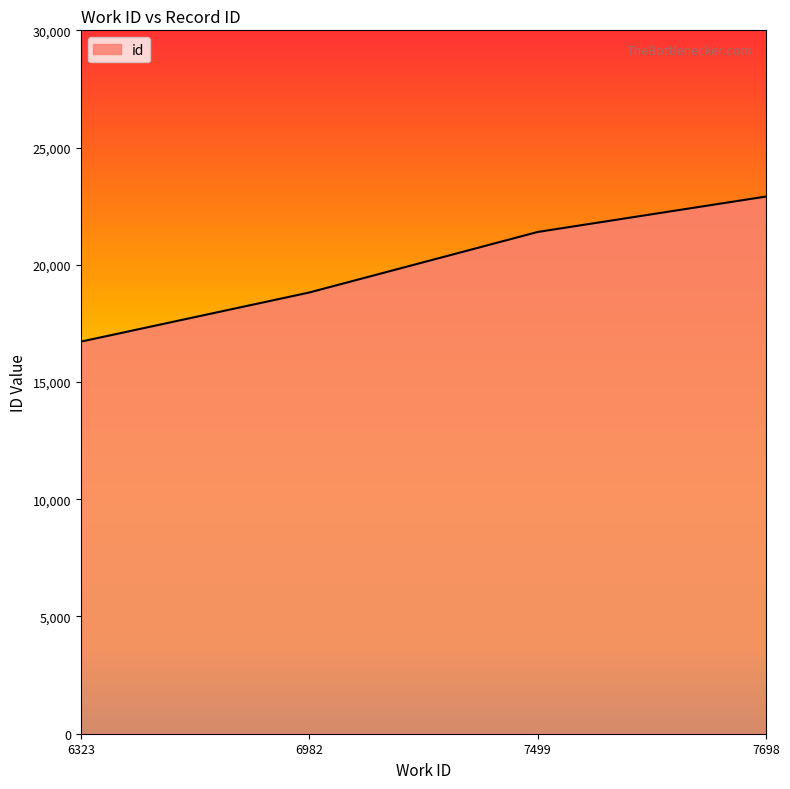

List the labels in order of value, largest first.

7698, 7499, 6982, 6323